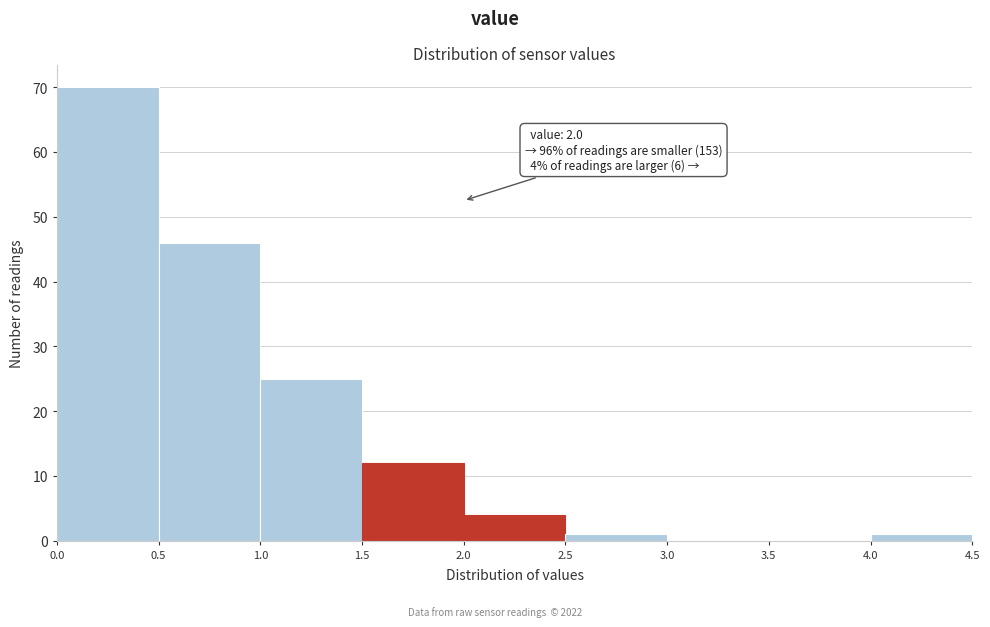

Over which range of the x-axis is the bar tallest?

0.0 to 0.5